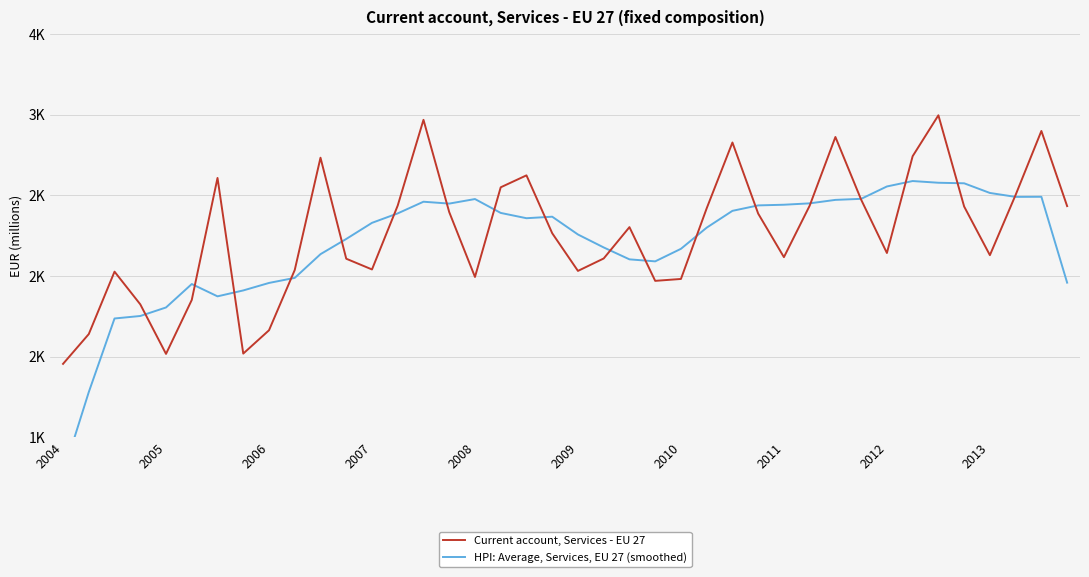

What is the value of the Current account, Services - EU 27 point at the 30th from the left?

2436.2